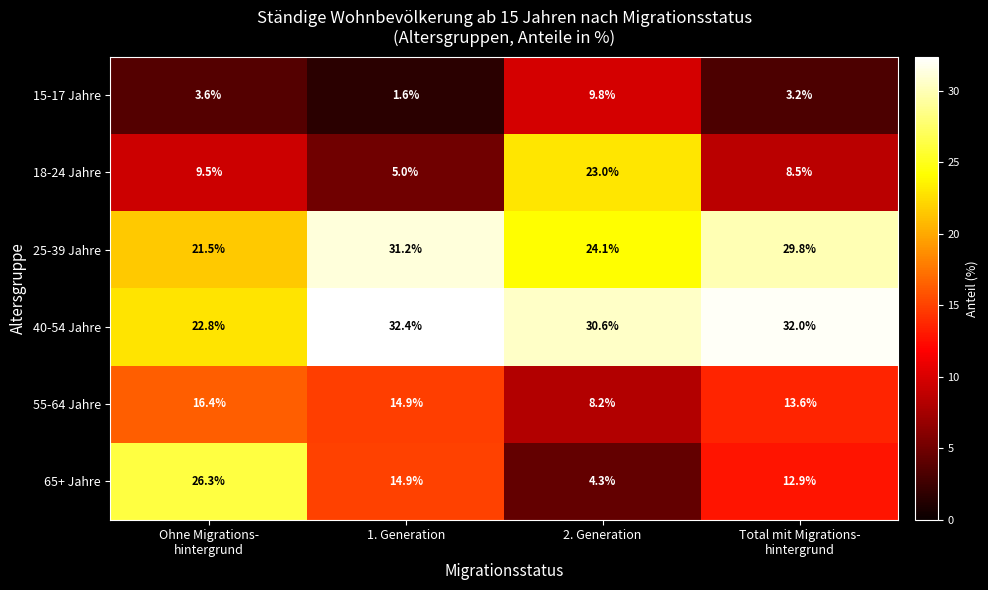

What is the average value of the 15-17 Jahre series?

4.6